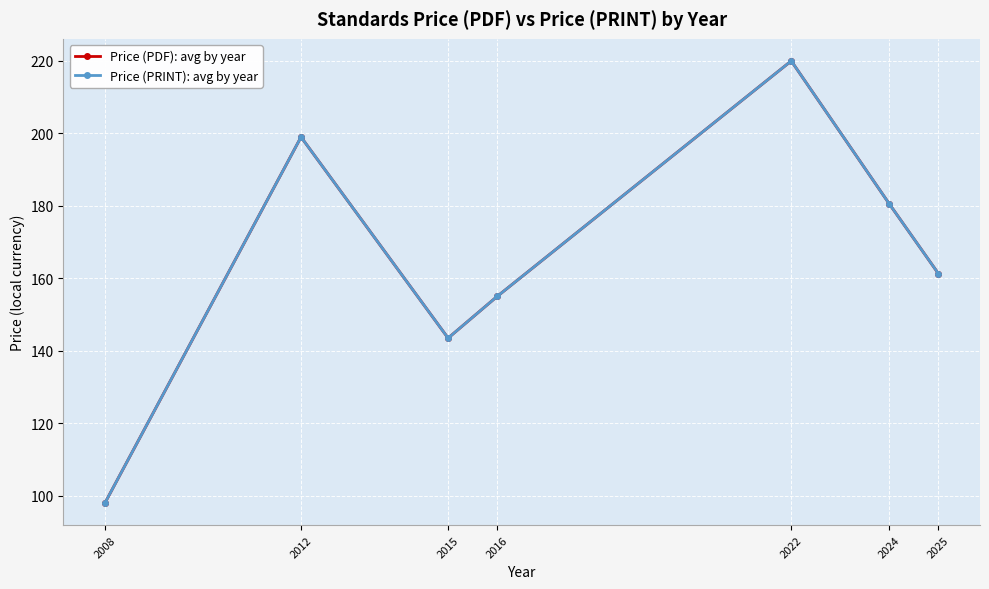

Rank the series at 2024 from highest to lowest value.

Price (PDF): avg by year, Price (PRINT): avg by year